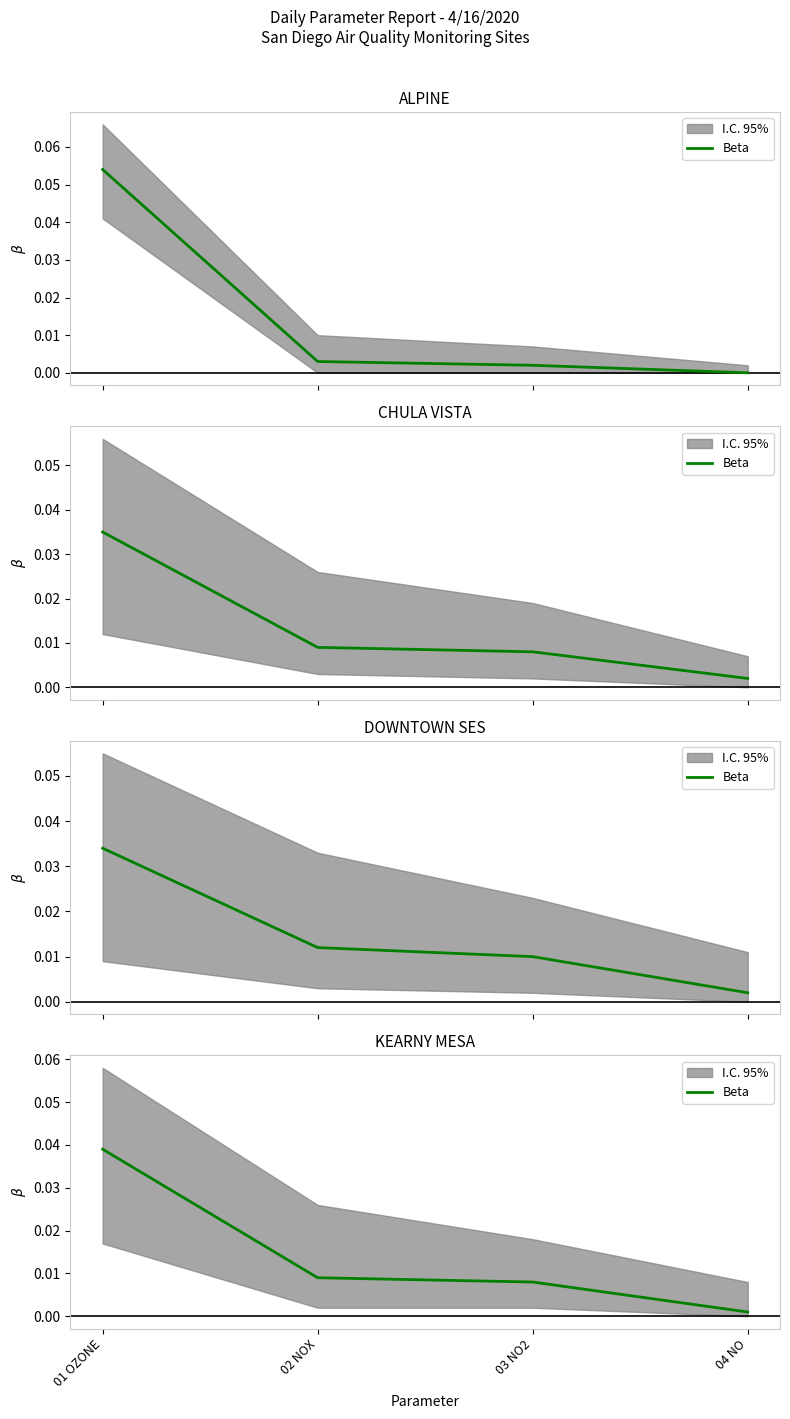

Which label corresponds to the smallest value in the chart?

04 NO